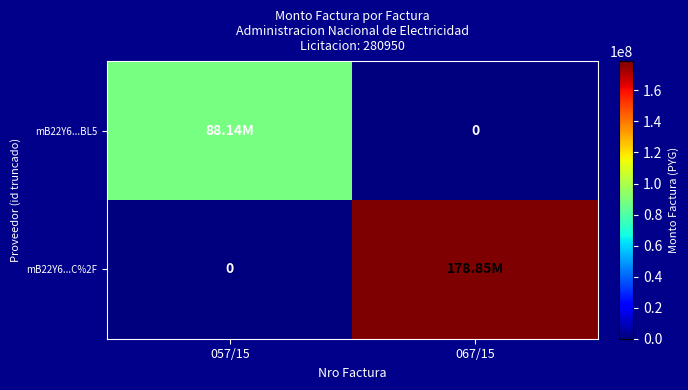

What is the sum of the mB22Y6...C%2F values at 067/15 and 057/15?

178849523